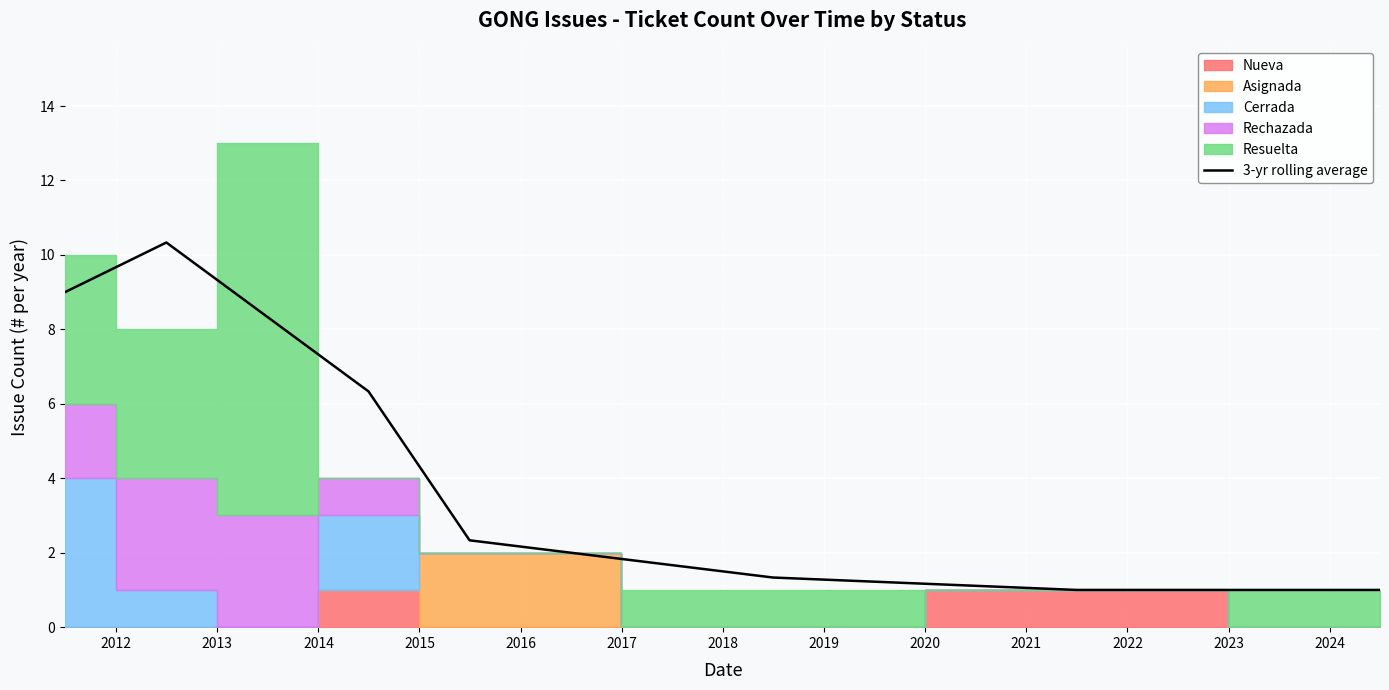

What is the smallest value displayed?

1.0